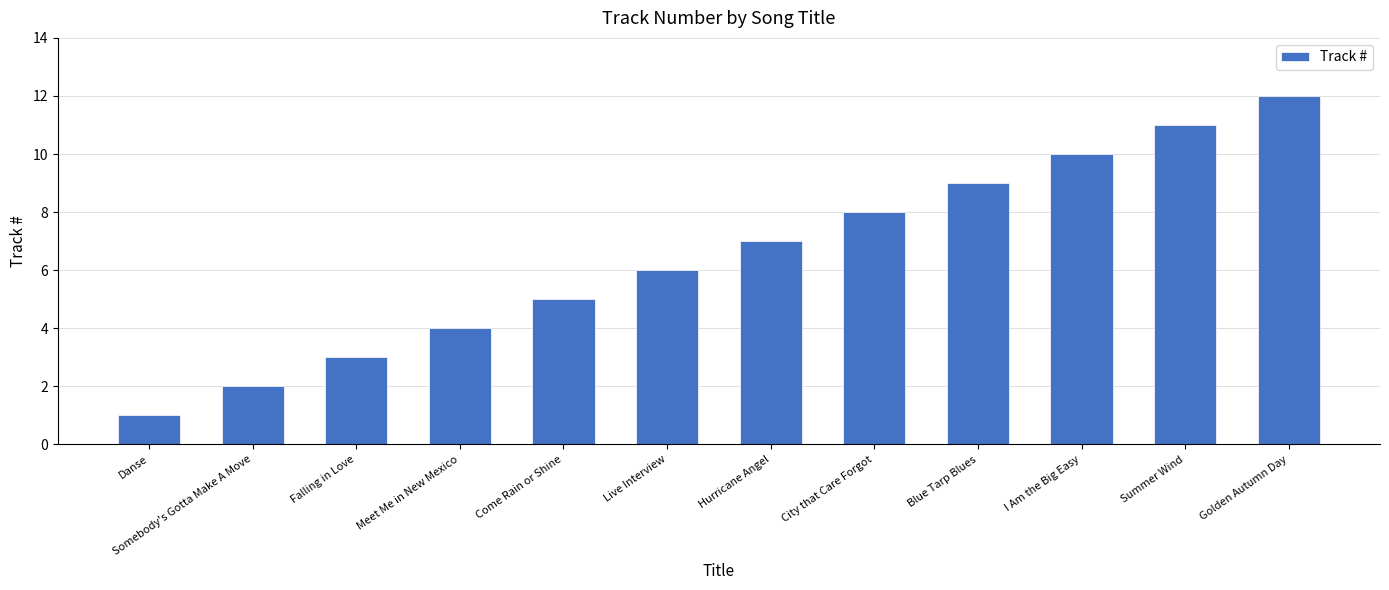

What is the difference between the second highest and minimum values?

10